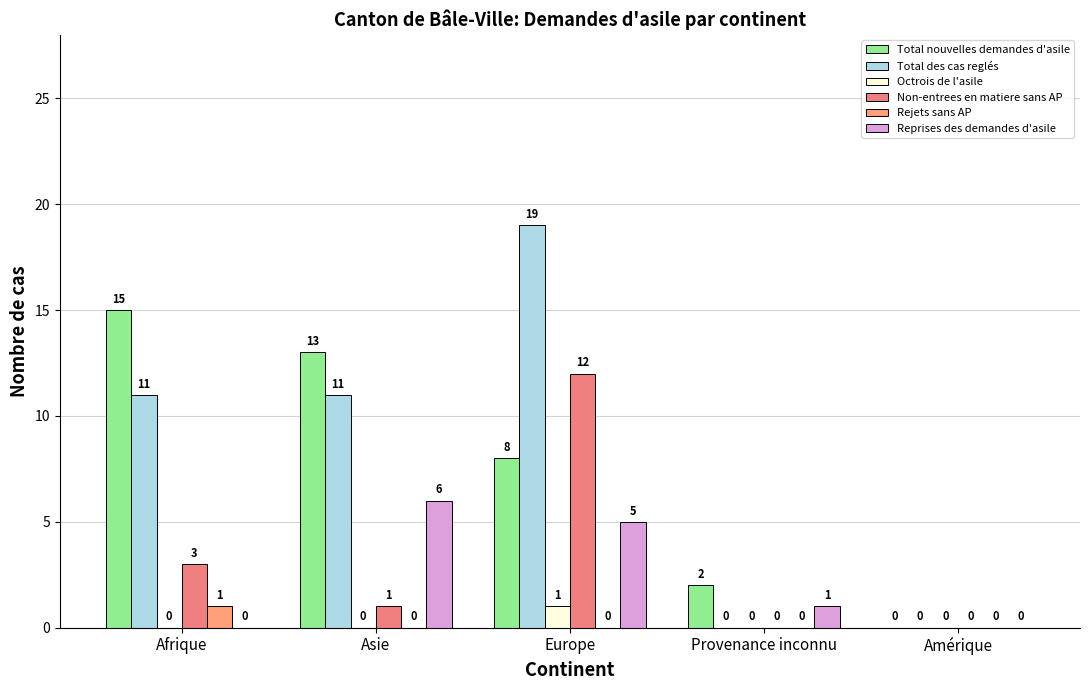

What are all the series names shown in the legend?

Total nouvelles demandes d'asile, Total des cas reglés, Octrois de l'asile, Non-entrees en matiere sans AP, Rejets sans AP, Reprises des demandes d'asile